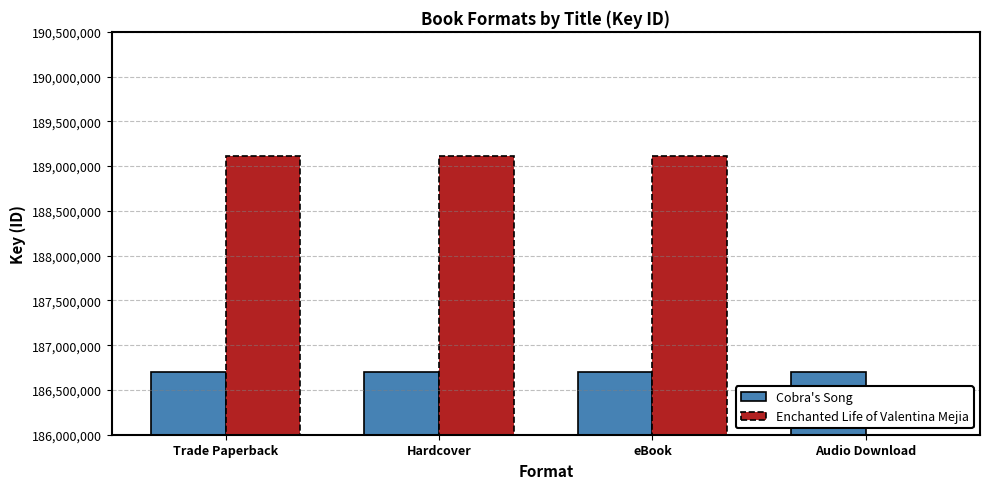

The value of Cobra's Song at Hardcover is 75366728. True or false?

False